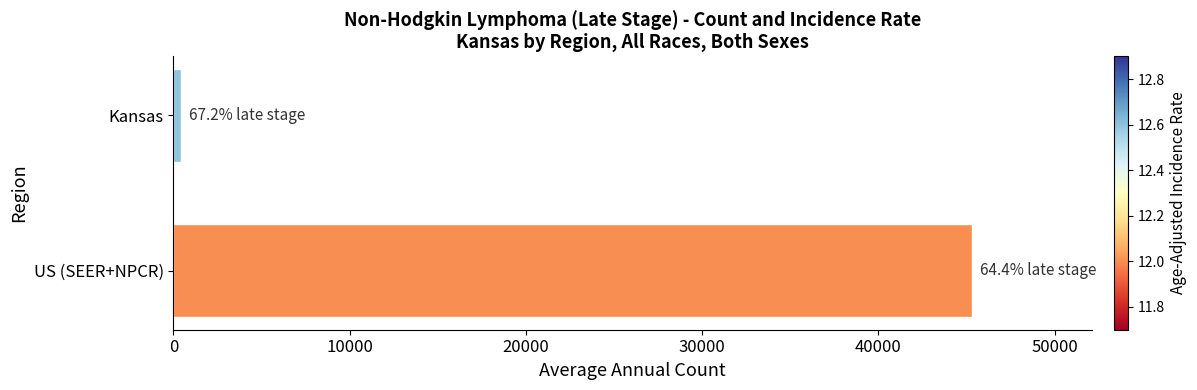

Are the bars horizontal?

Yes